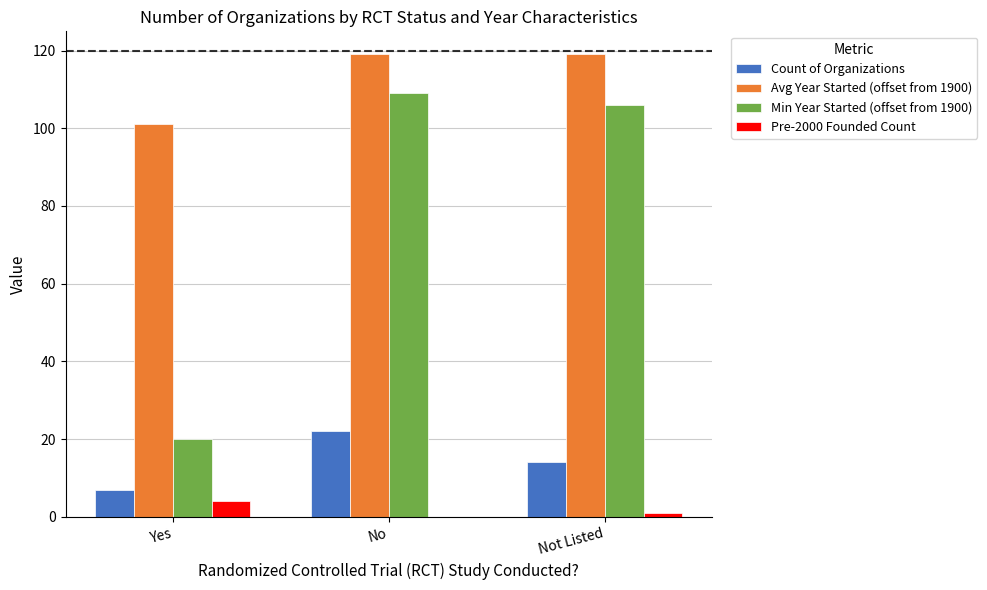

Are the bars horizontal?

No